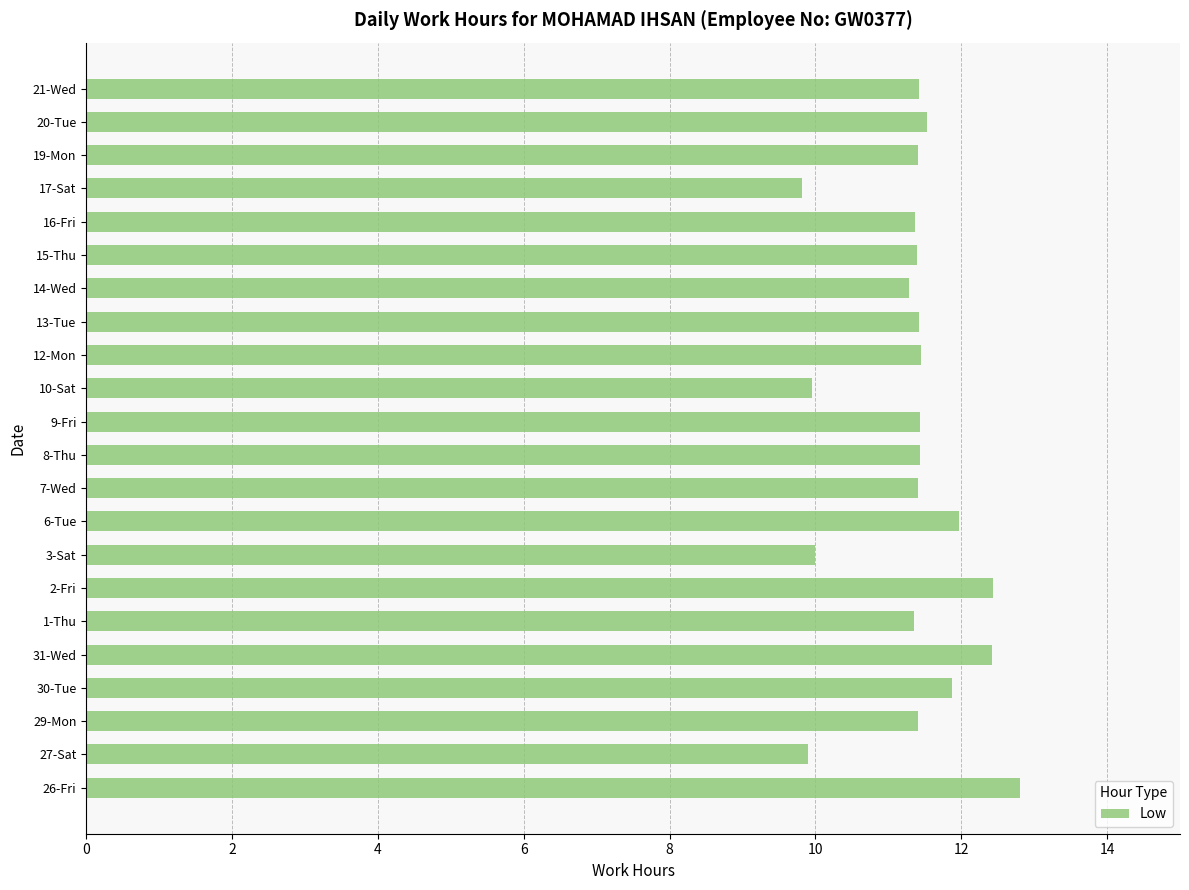

How many series are shown in this chart?

1